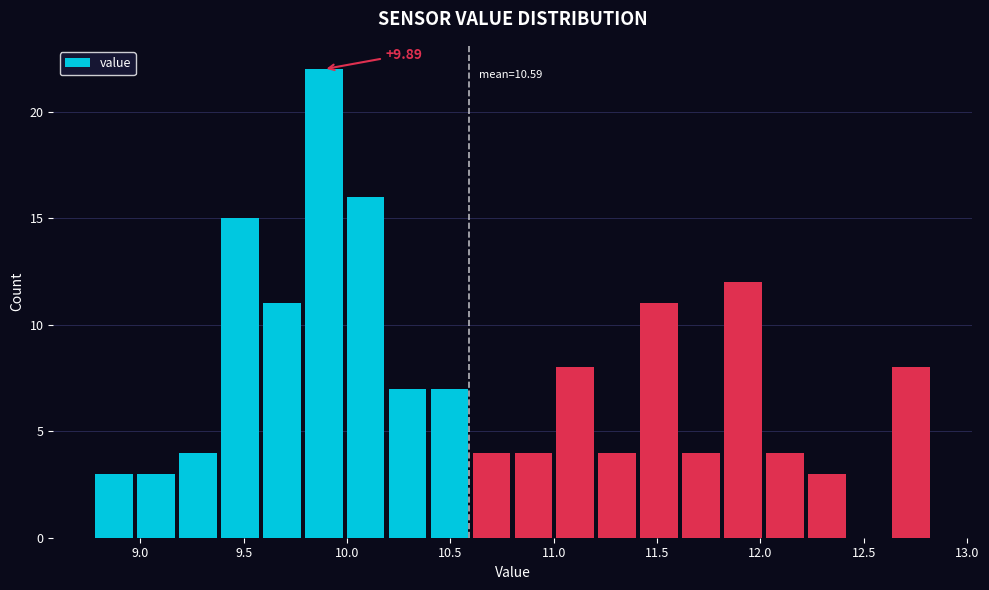

Which range on the x-axis has the tallest bar?

9.80 to 10.00